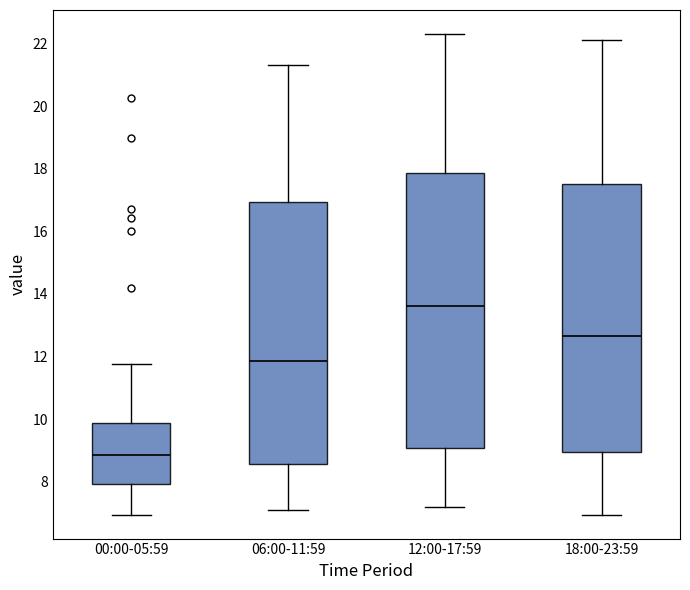

Reading left to right, transcribe this box plot: for each box, give where its median line is, the range the box spans, and where its two whiskers end, as read against the y-axis. The values are not printed on the chart, so give them approximately, as read against the axis.

00:00-05:59: median 8.8, box 8.0 to 9.8, whiskers 7.0 to 11.8
06:00-11:59: median 11.8, box 8.6 to 17.0, whiskers 7.2 to 21.4
12:00-17:59: median 13.6, box 9.0 to 17.8, whiskers 7.2 to 22.4
18:00-23:59: median 12.6, box 9.0 to 17.6, whiskers 7.0 to 22.2